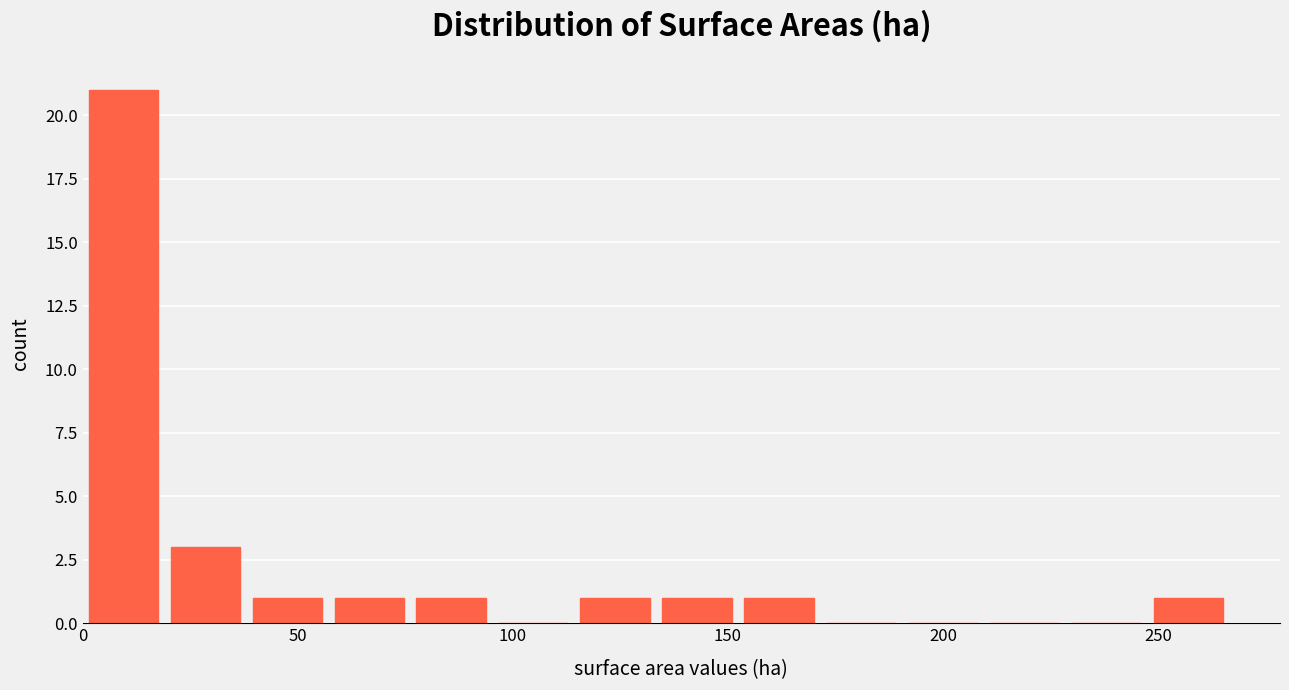

Read against the x-axis, roughly where is the centre of the tallest bar?

10